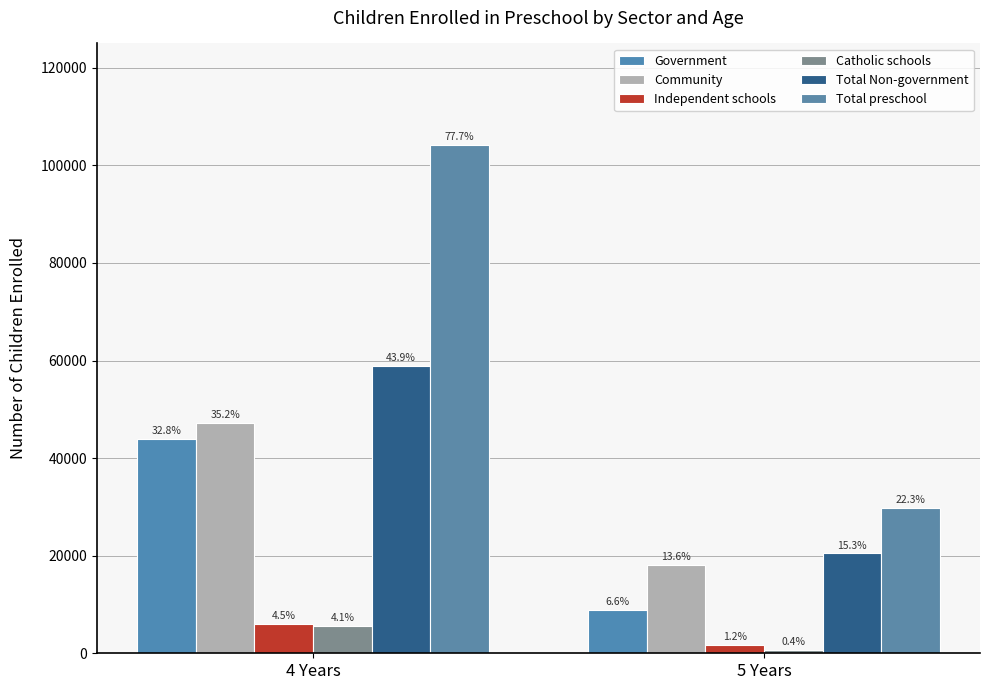

How many bars are there in total?

12